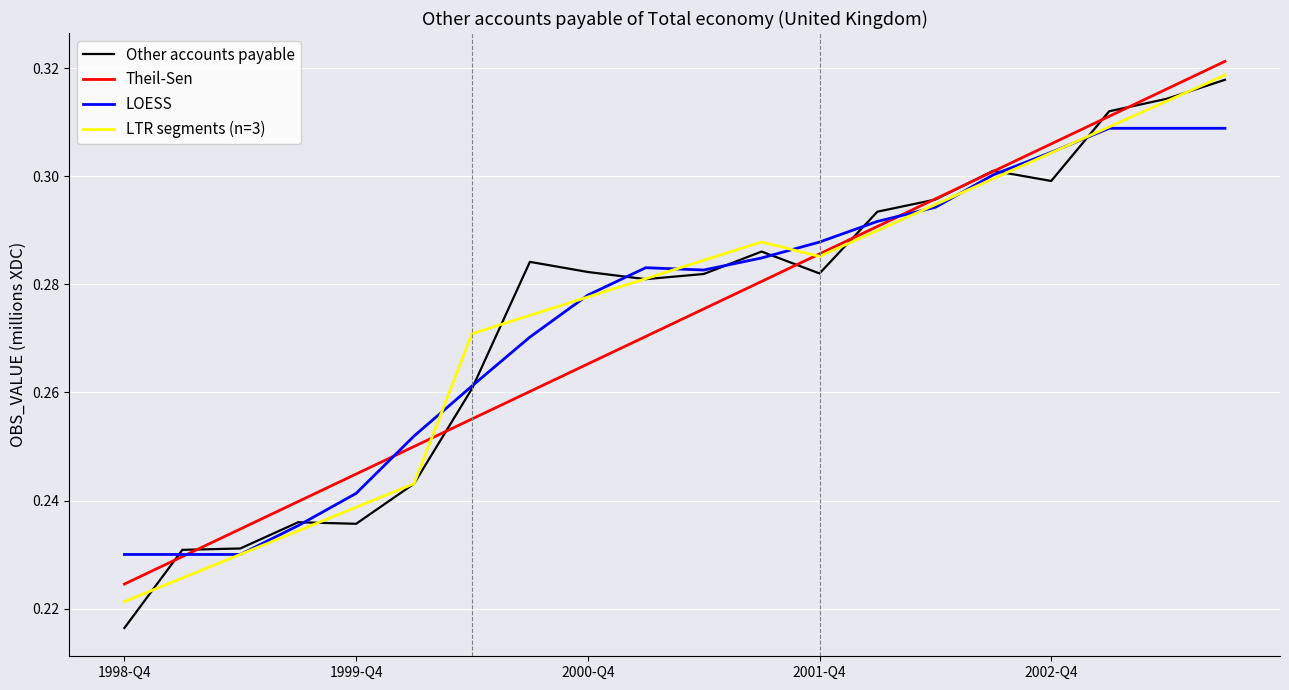

At how many categories does at least one series exceed 234995?

17